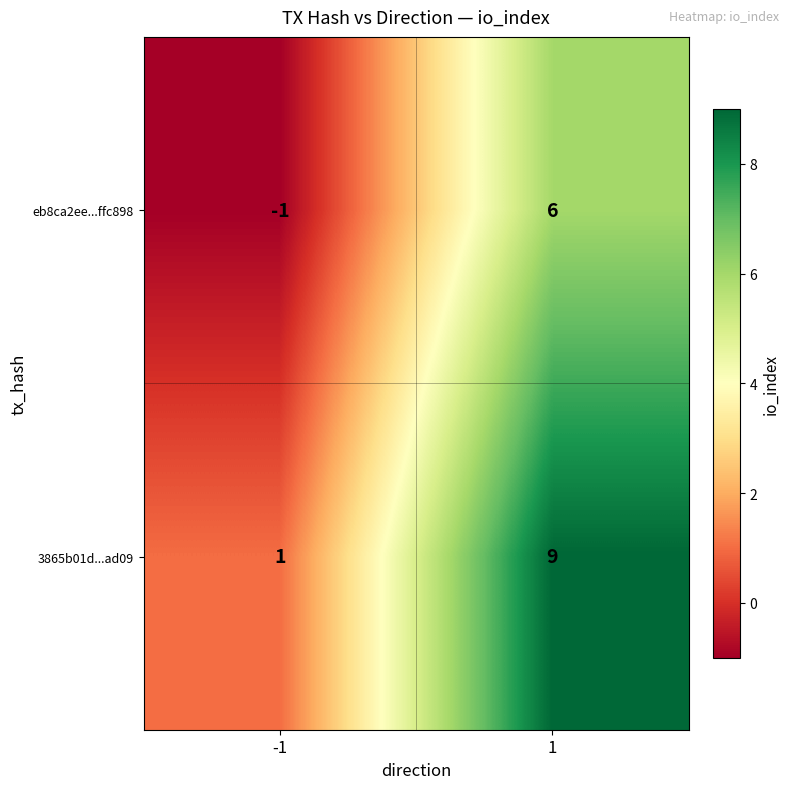

At which category does the chart reach its peak across all series?

1